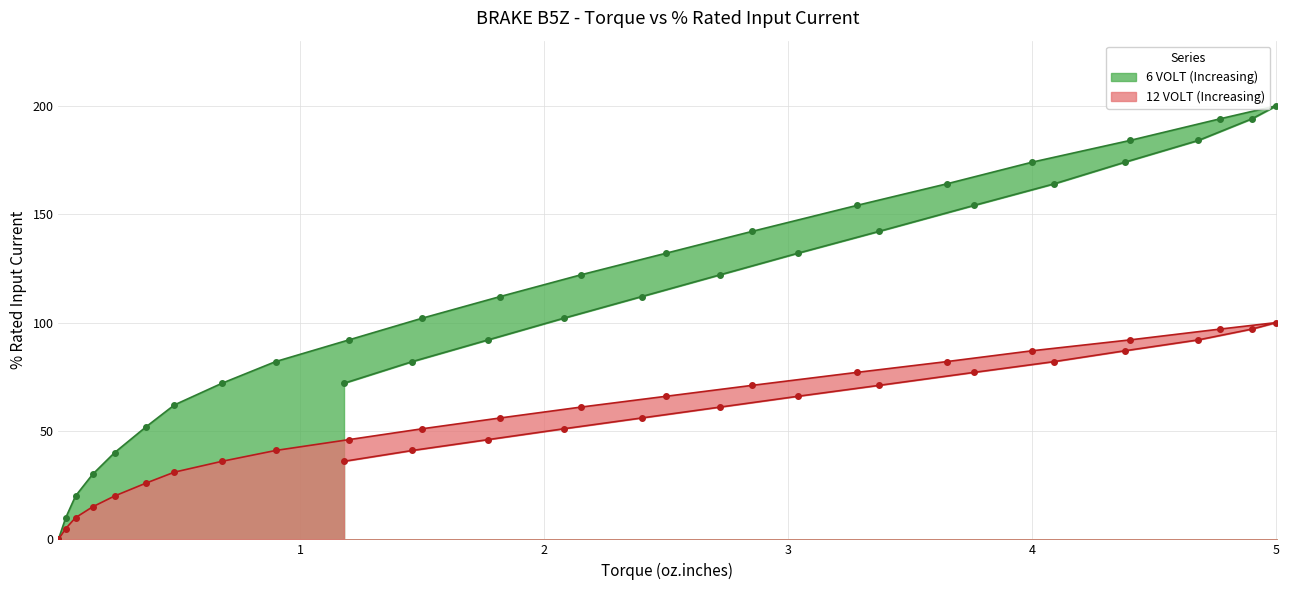

How many data points in 6 VOLT (Increasing) are above 122?

15